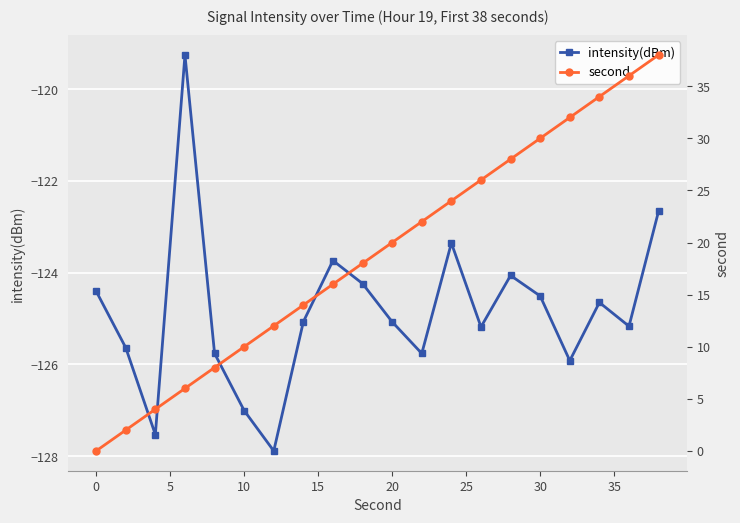

List the series in order of their overall mean, highest first.

second, intensity(dBm)